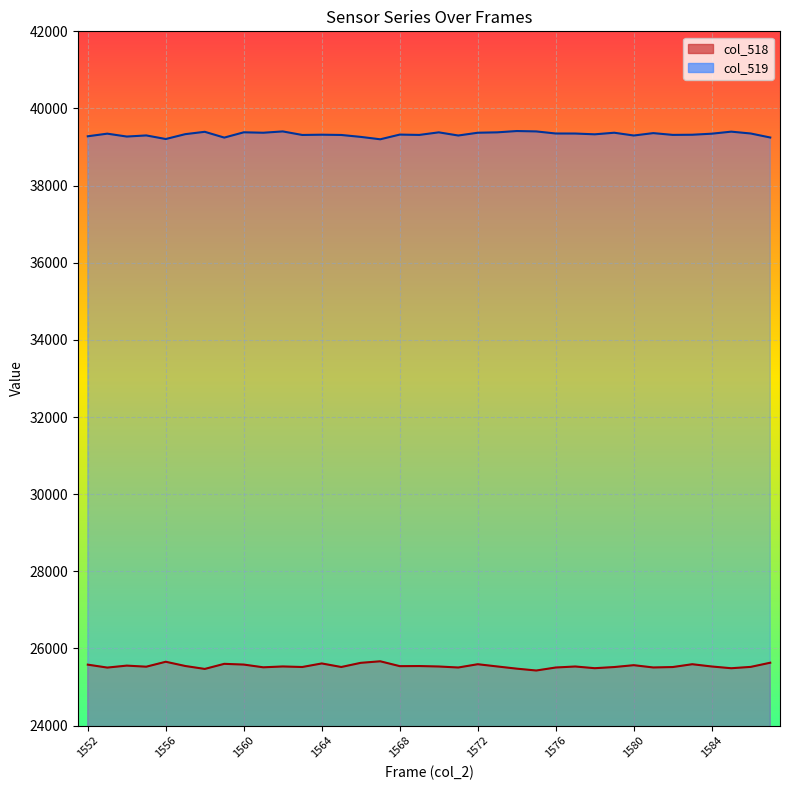

Which series has the widest spread of values?

col_518 line